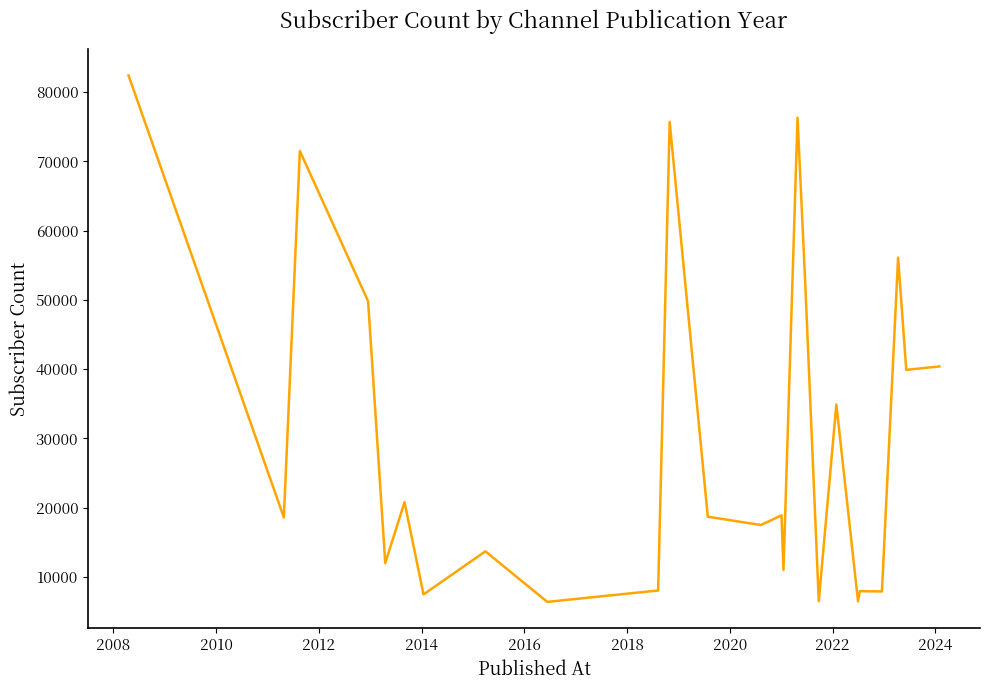

What is the difference between the maximum and minimum values?

76000